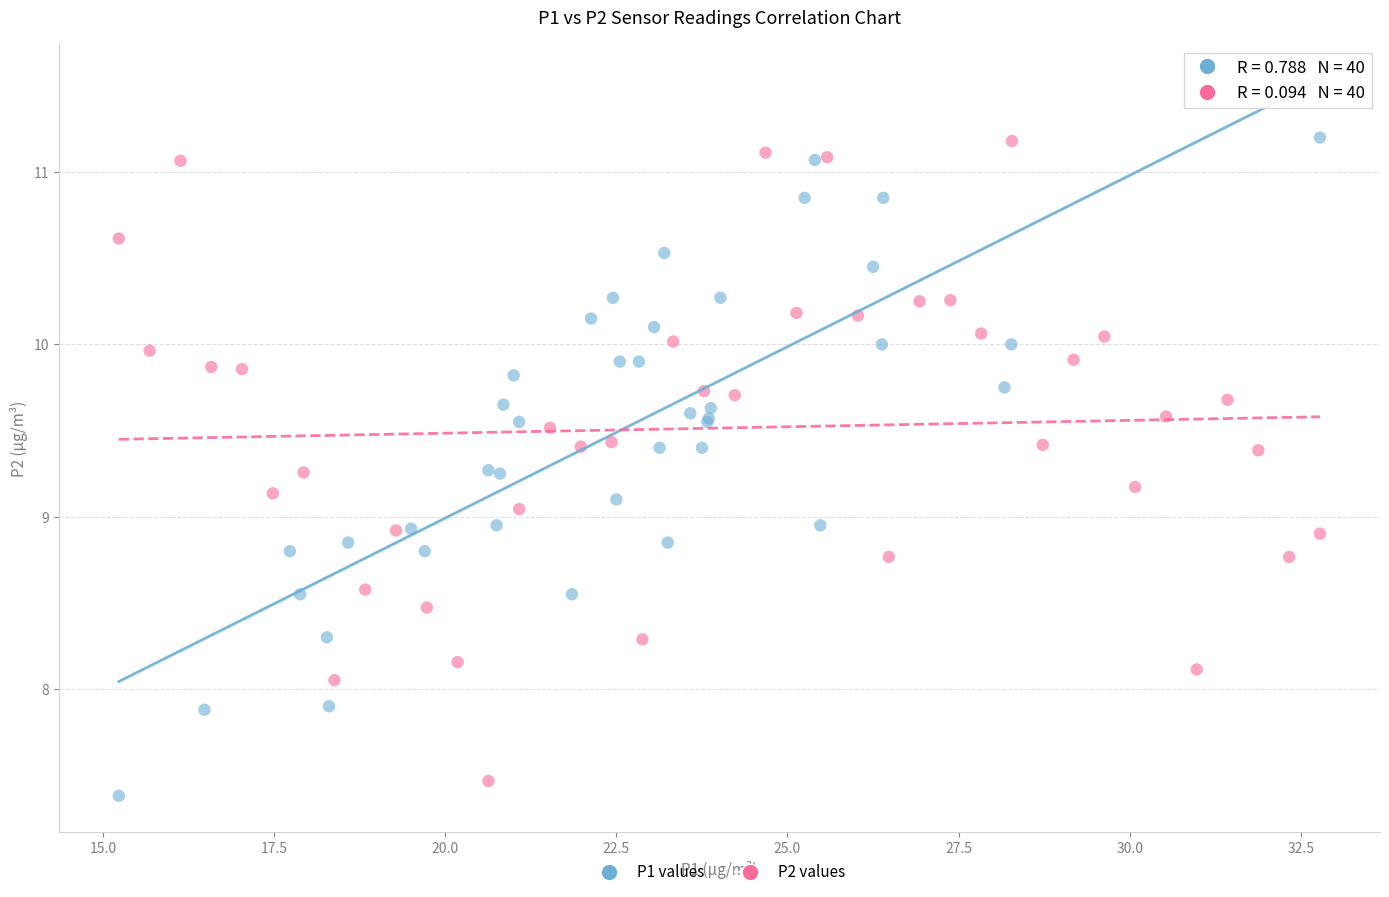

Which series contains the lowest Y value?

P1 values